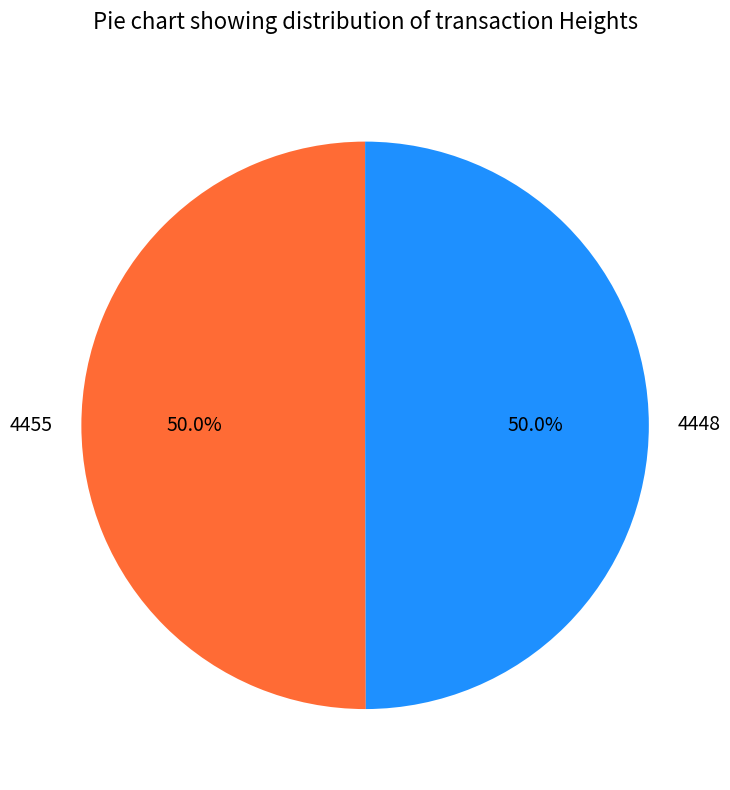

What is the ratio of the value at 4448 to the value at 4455?

1.0